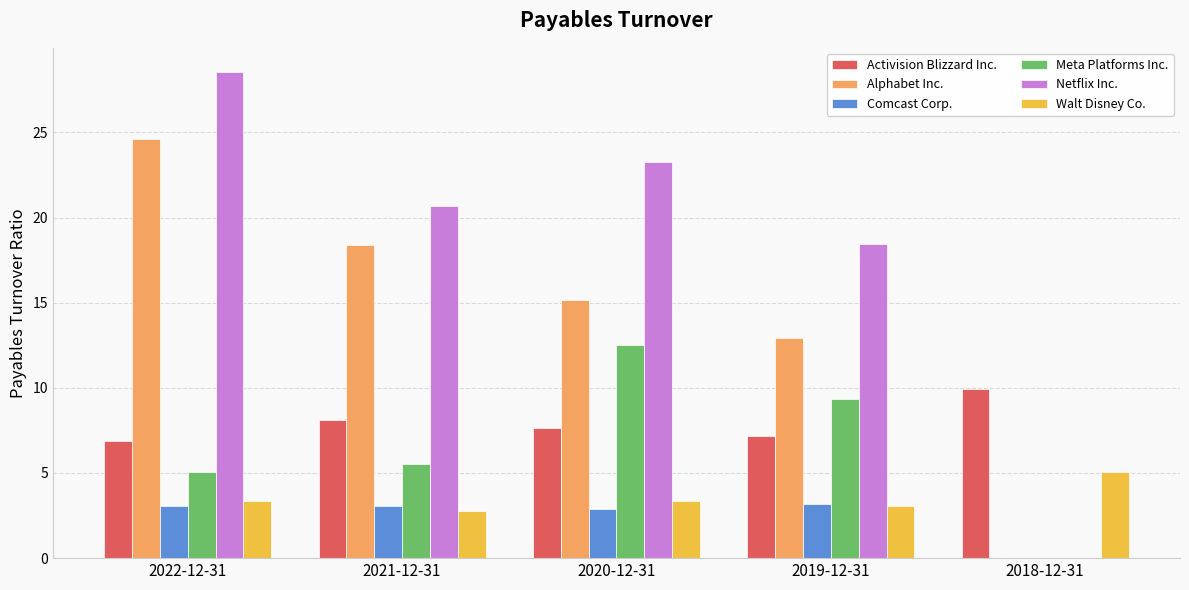

Which series has the widest spread of values?

Netflix Inc.